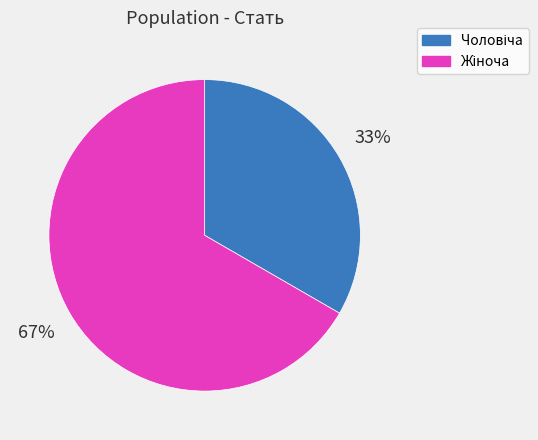

Is there any slice that represents more than half of the pie?

Yes